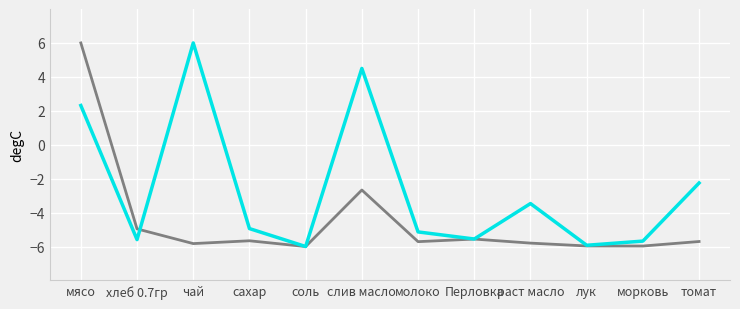

What is the spread (max minus min) of values at томат?

3.4